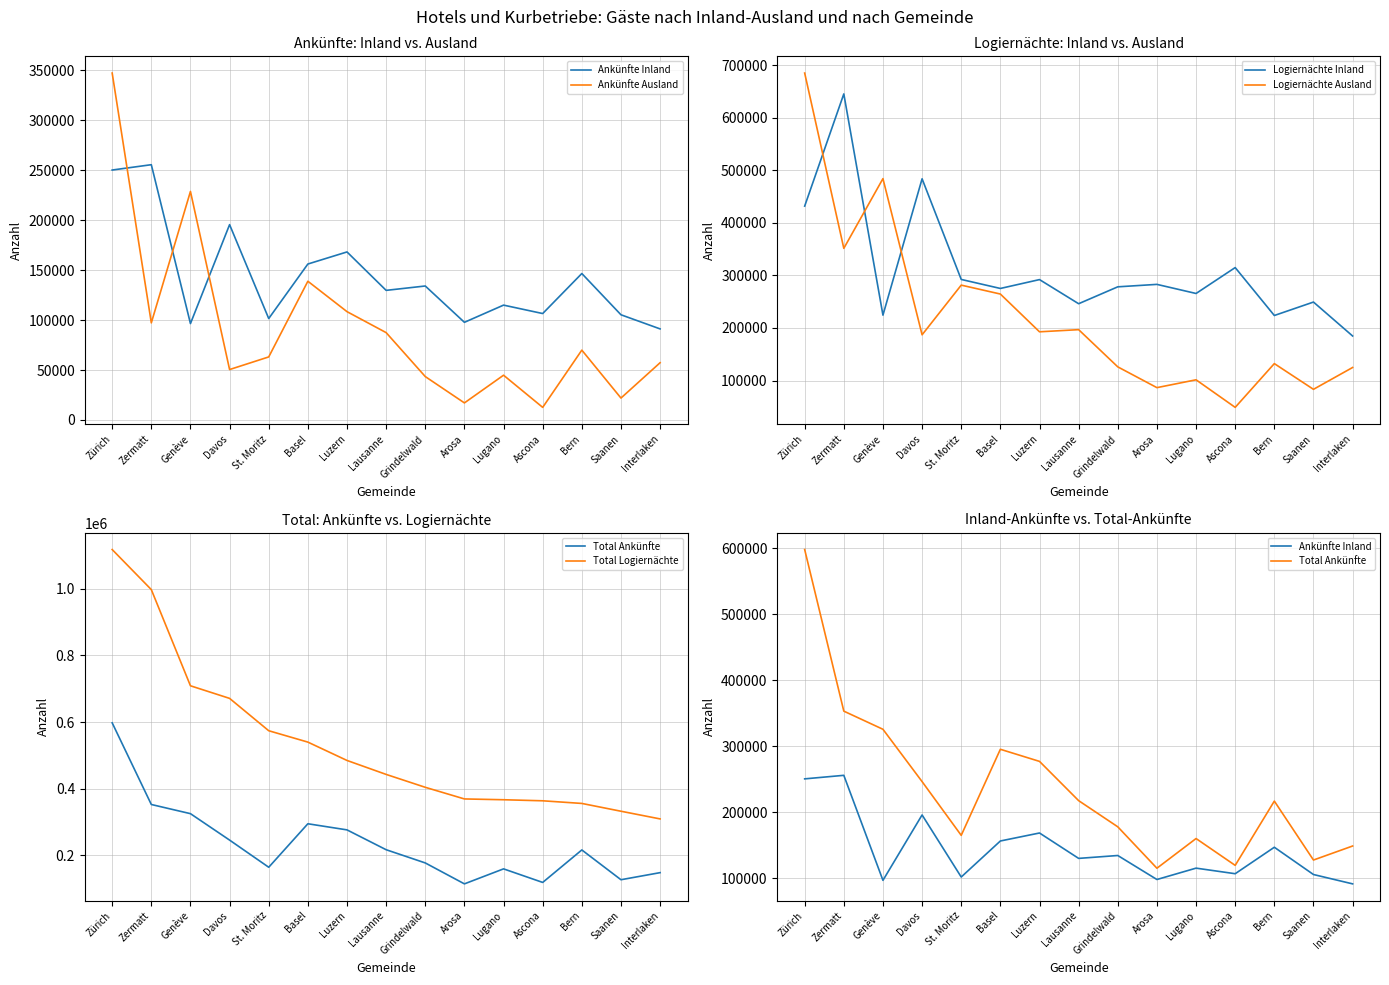

At which category is the sum across all series the highest?

Zürich